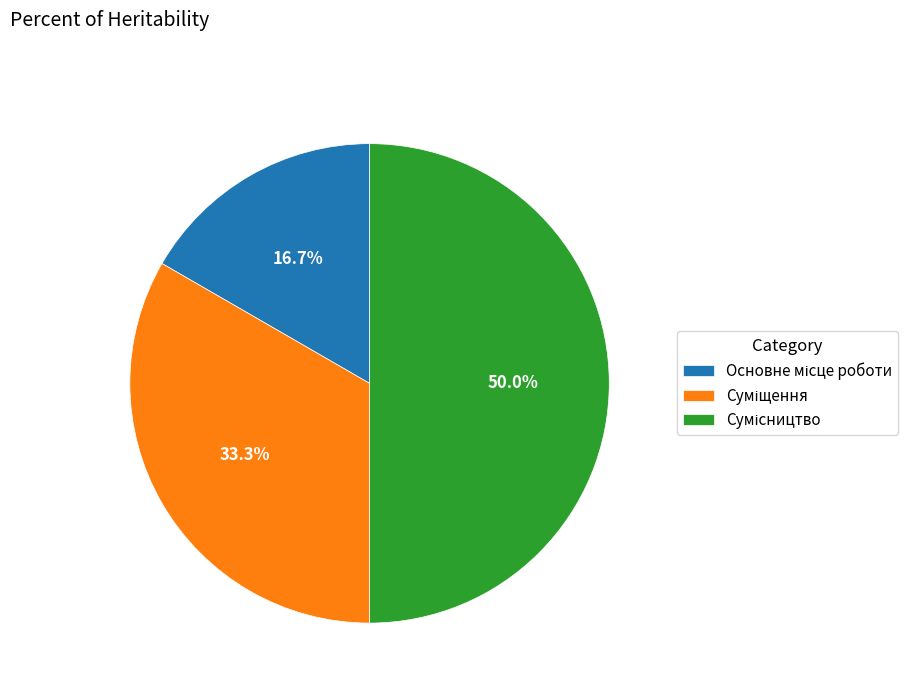

What is the largest slice in the pie chart?

Сумісництво